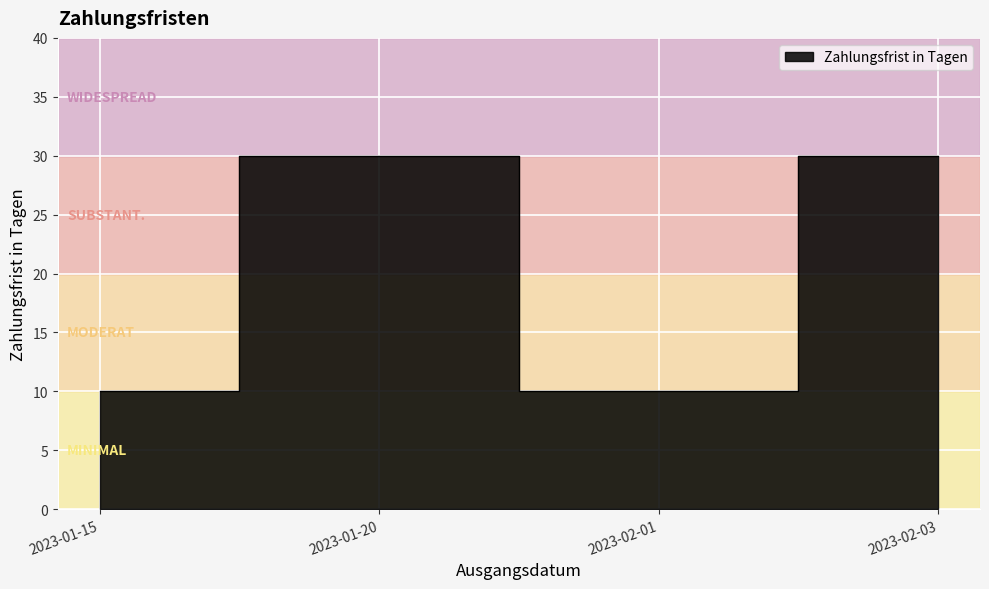

How many categories are shown in the chart?

4